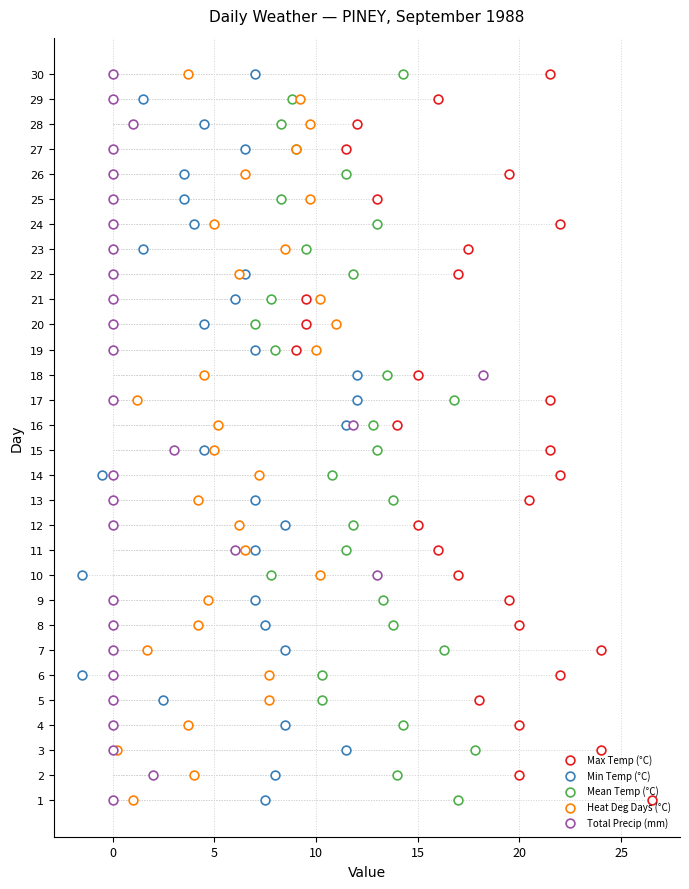

Which series has the largest total across all categories?

Max Temp (°C)